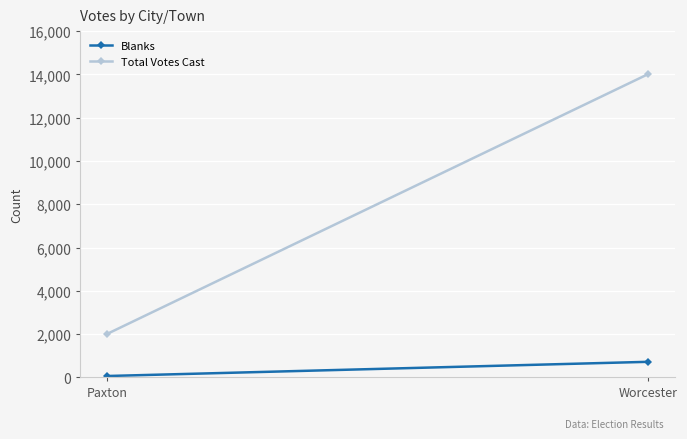

What is the total value across all series at Worcester?

14736